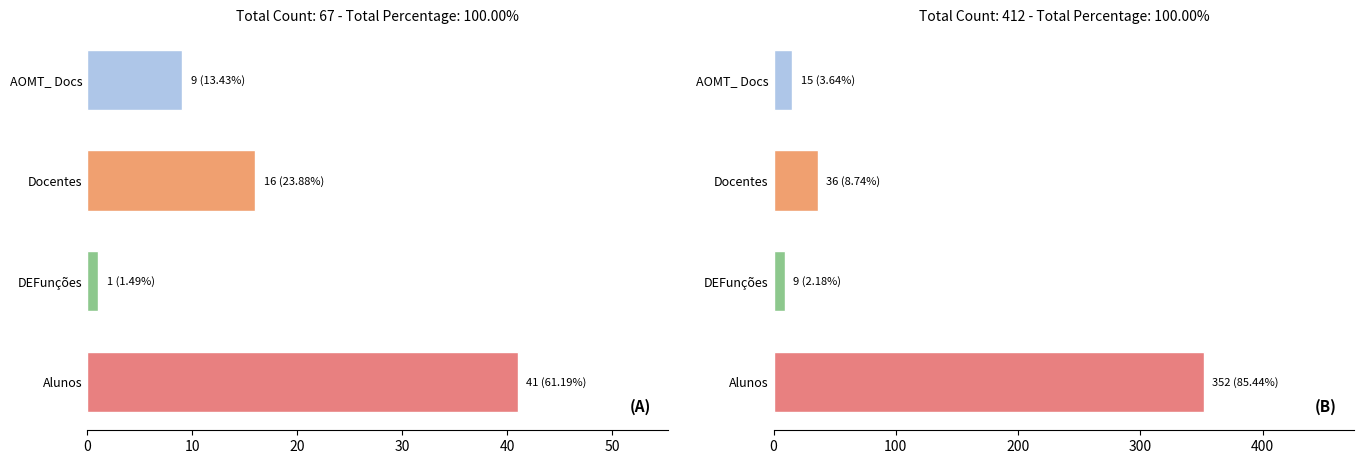

Reading left to right, extract all data points from this chart.

resources_count: 9	16	1	41
metric.views: 15	36	9	352